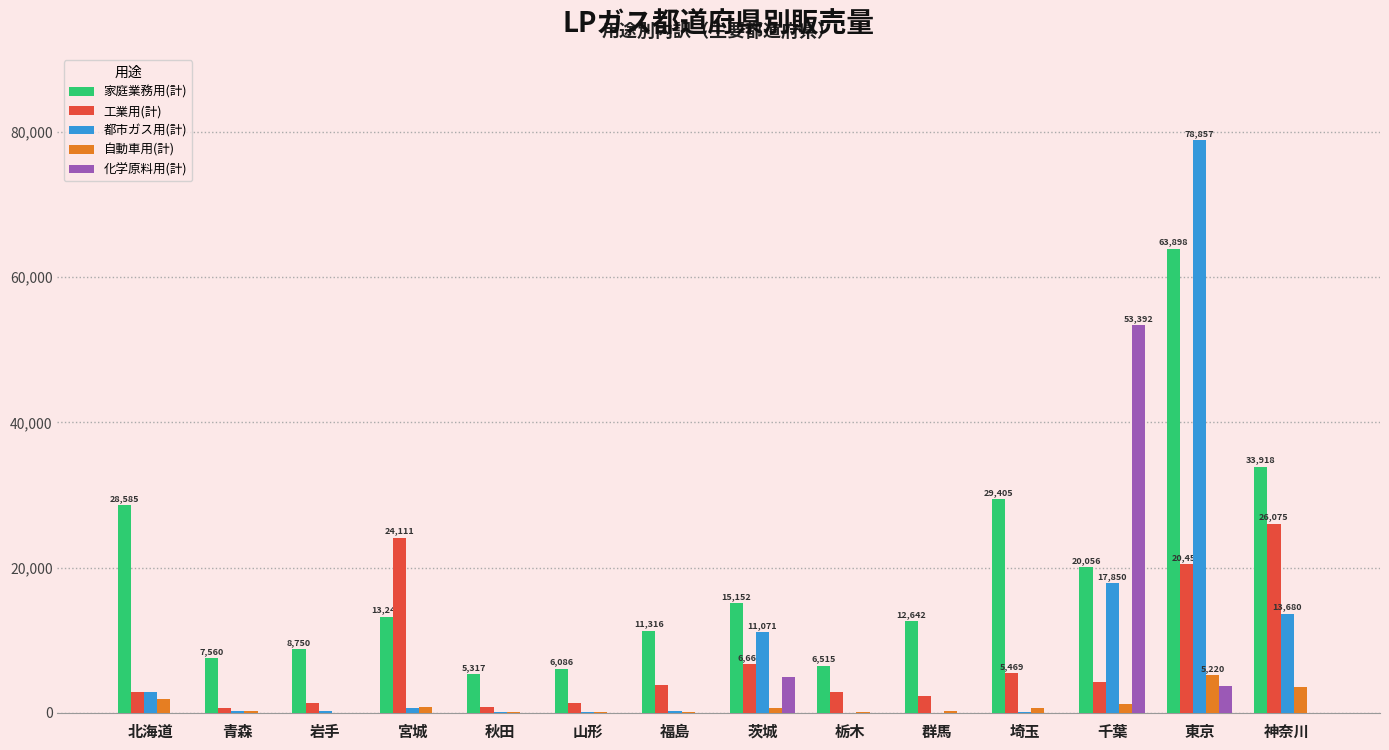

Which series has the widest spread of values?

都市ガス用(計)